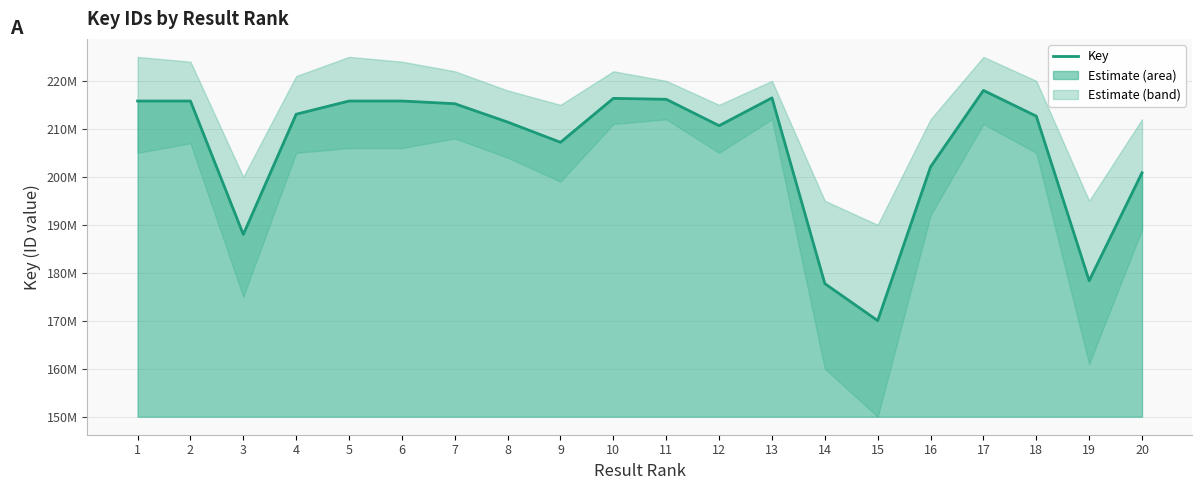

How many lines are shown in the chart?

1